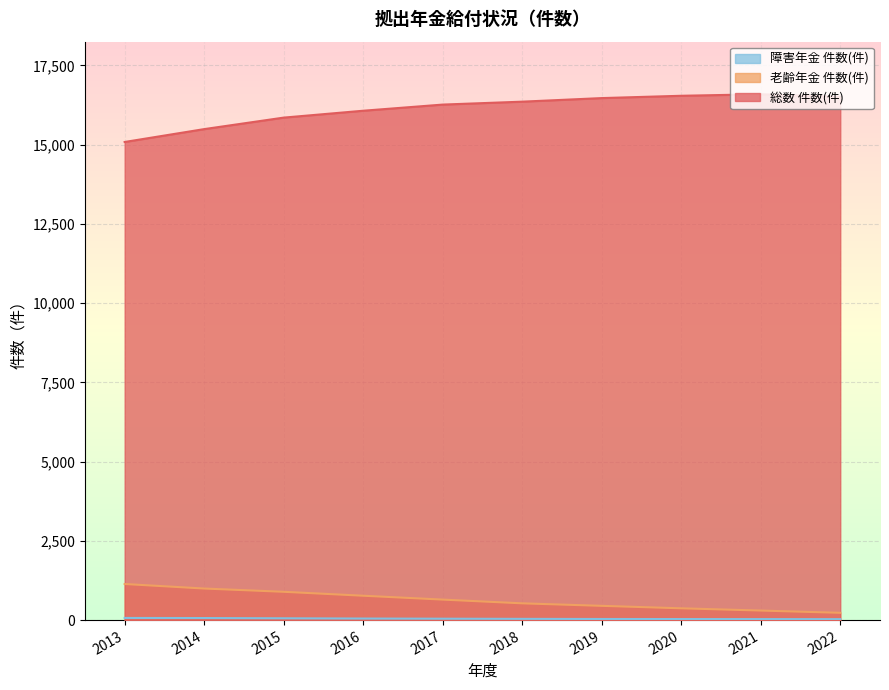

How many data points in 老齢年金 件数(件) are less than 647?

5